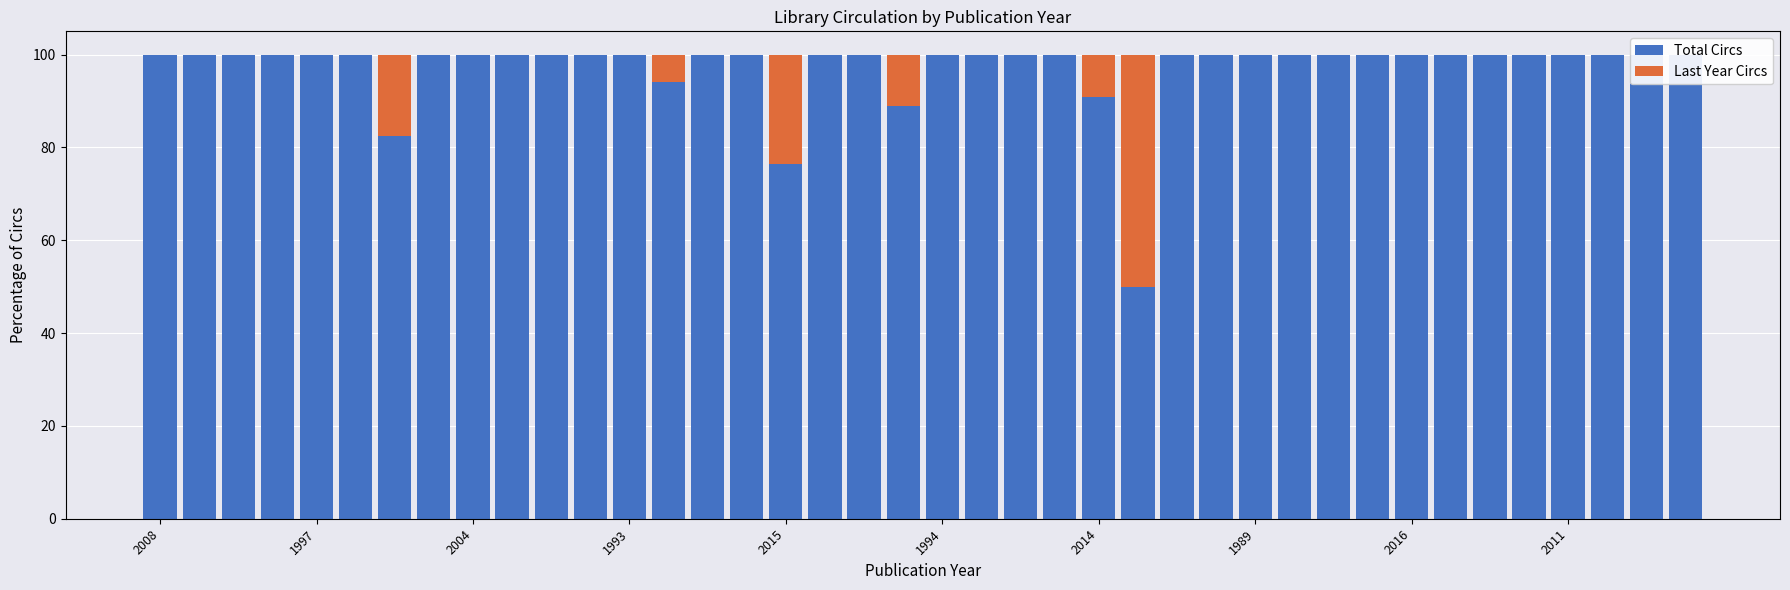

At how many categories does at least one series exceed 57?

39